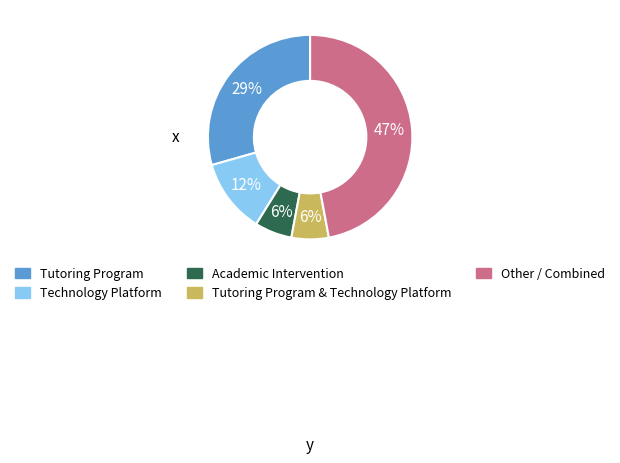

To the nearest percent, what is the average slice percentage?

20%